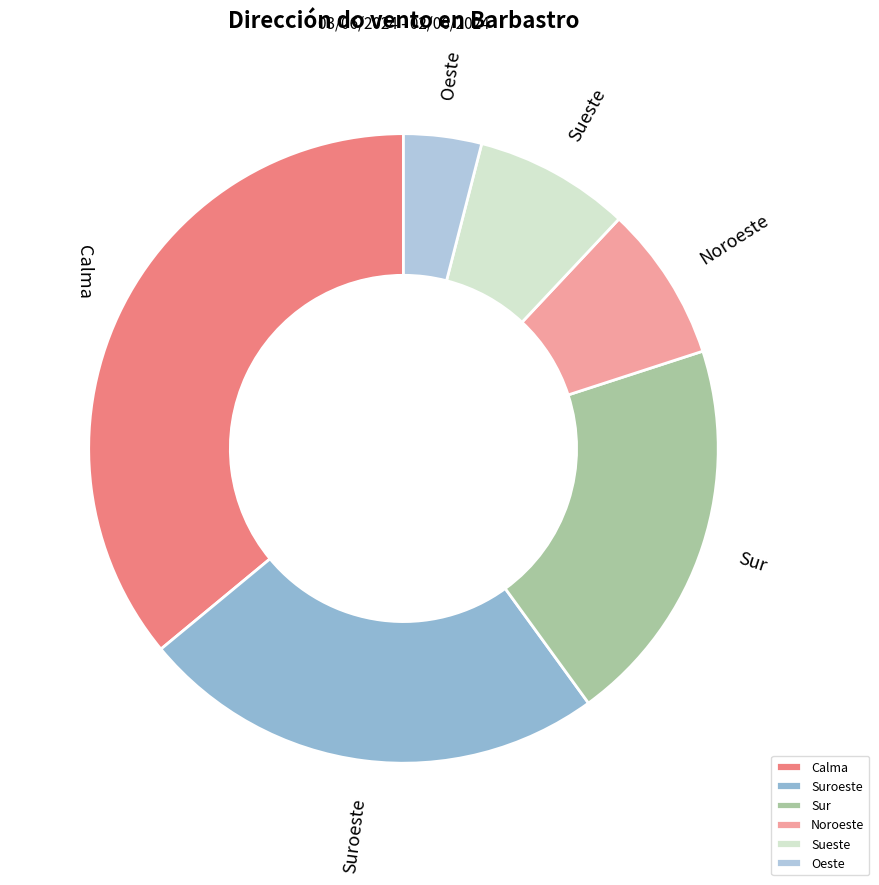

How many segments does this pie chart have?

6